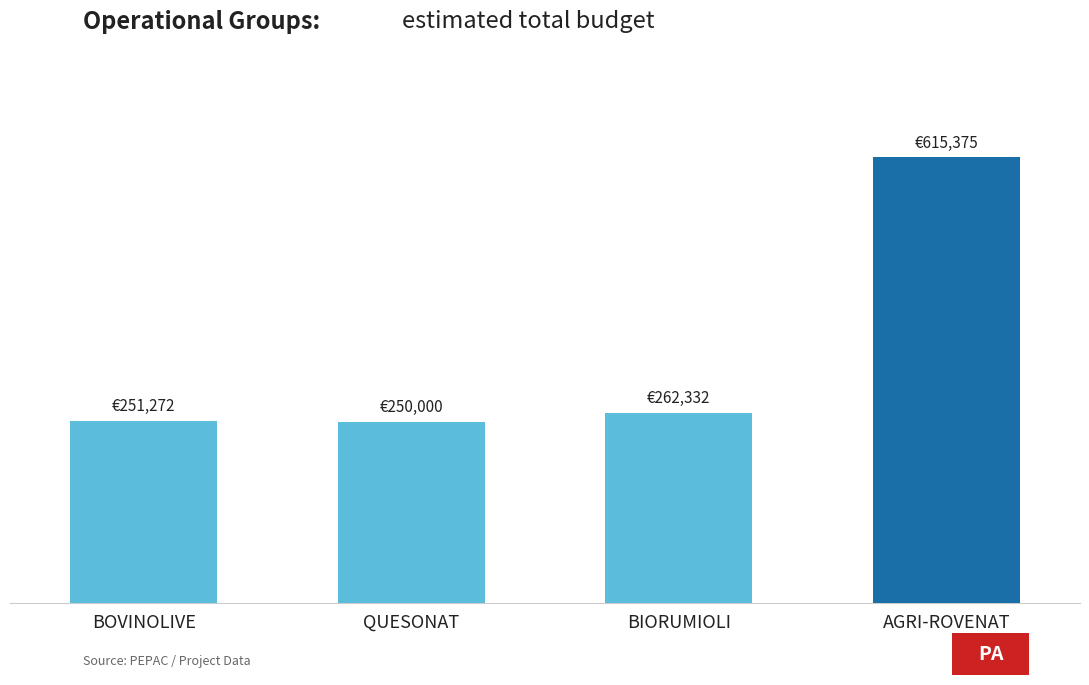

Is it true that the value at BOVINOLIVE is 251272?

True